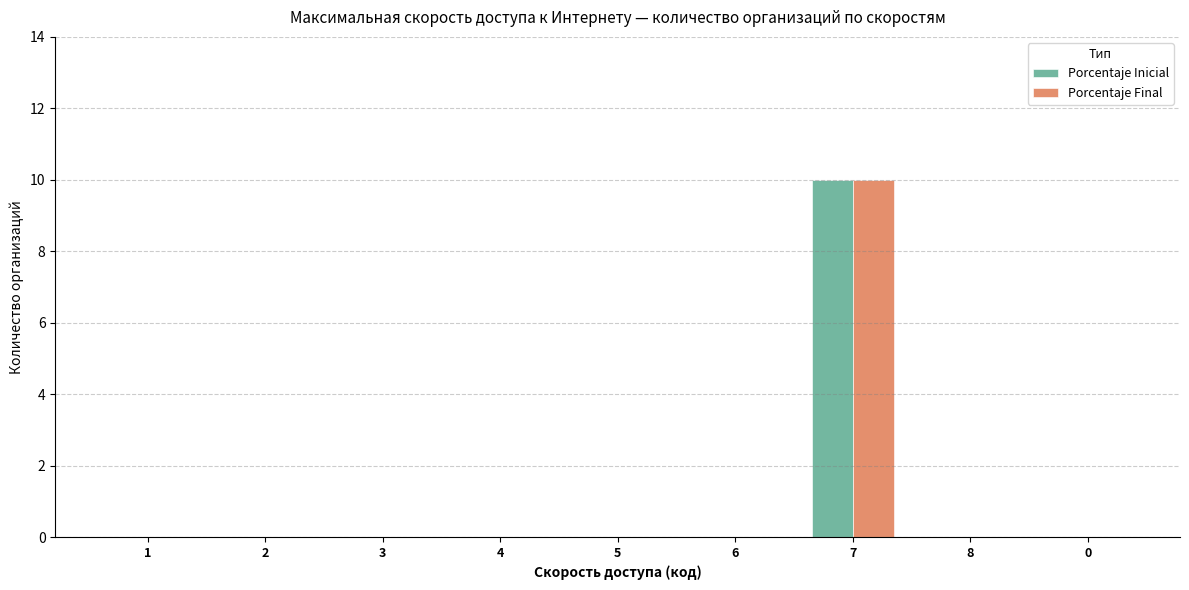

The Porcentaje Final series shows 0 at 2. True or false?

True